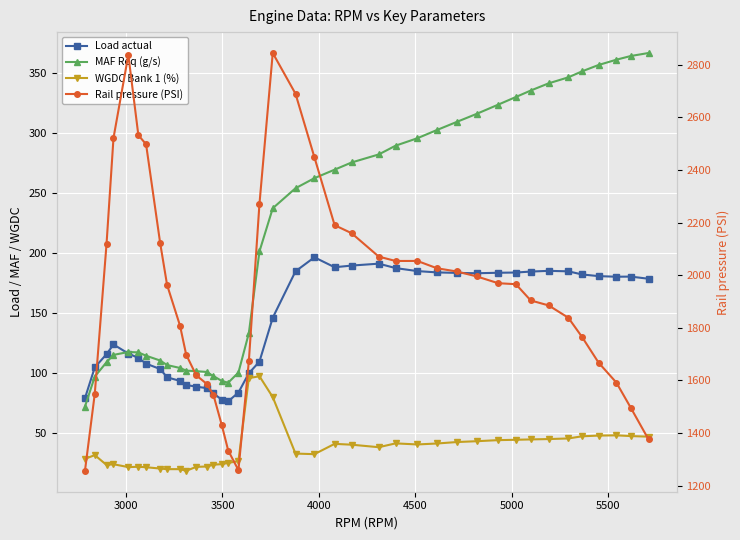

How many interior local peaks does the WGDC Bank 1 (%) series have?

7